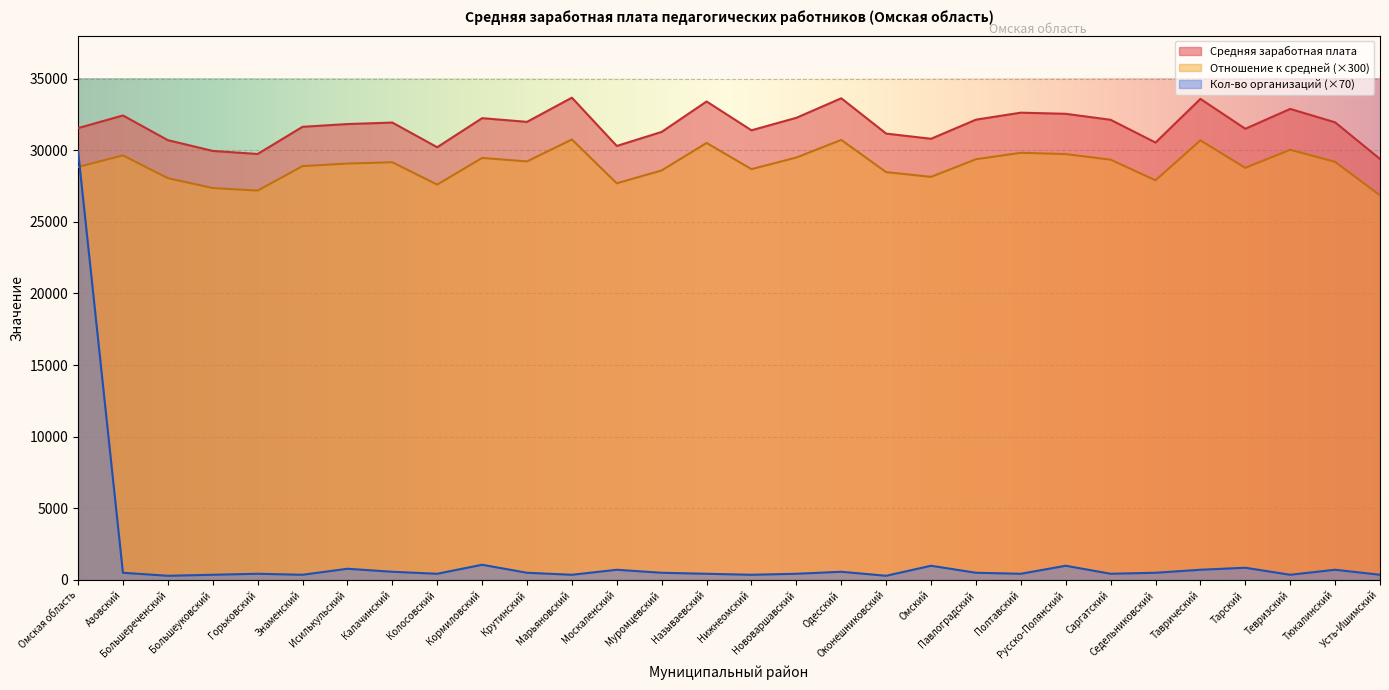

Which series changed the most between Омский and Тевризский?

Средняя заработная плата